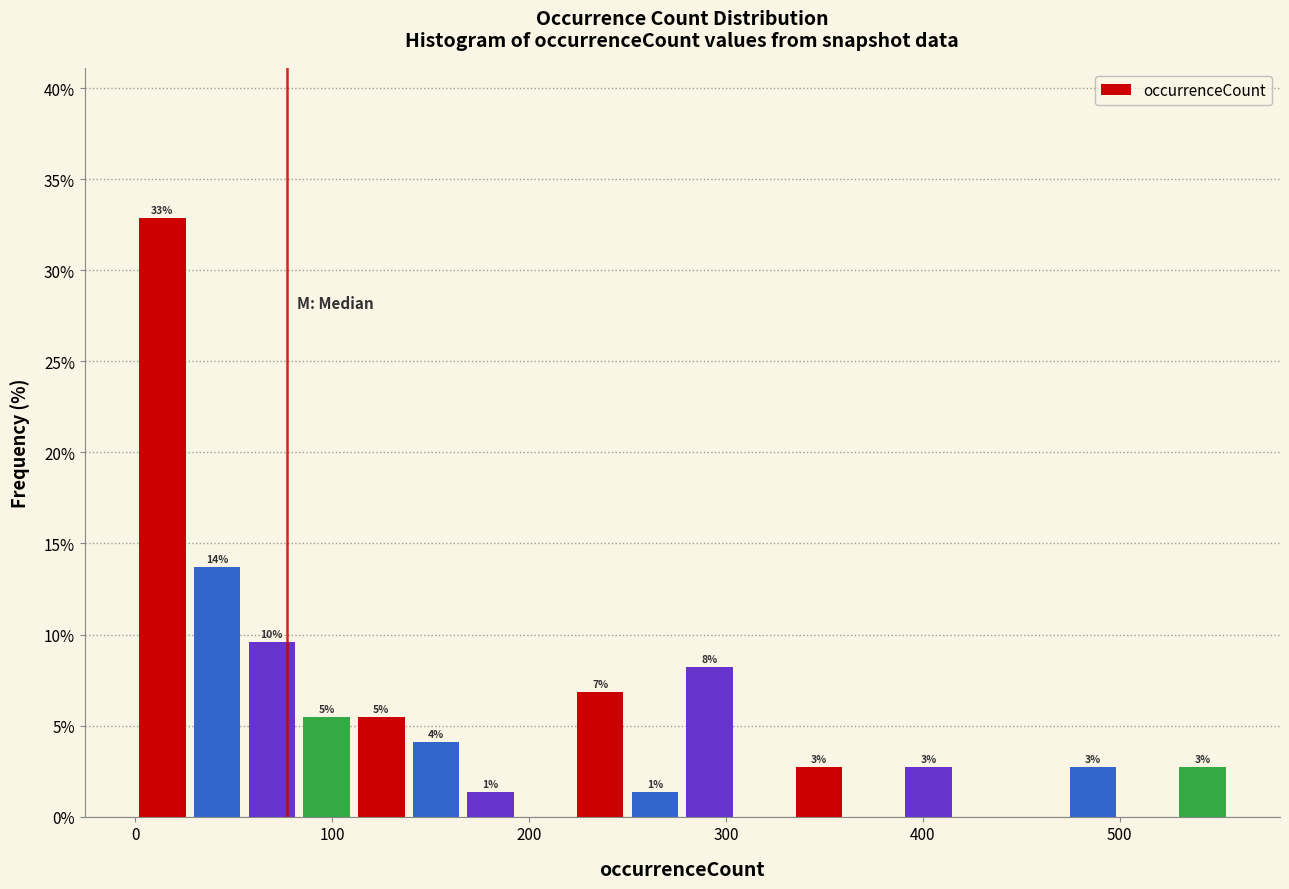

Around what value on the x-axis is the tallest bar? Give the approximate position of its centre, as read against the axis.

10